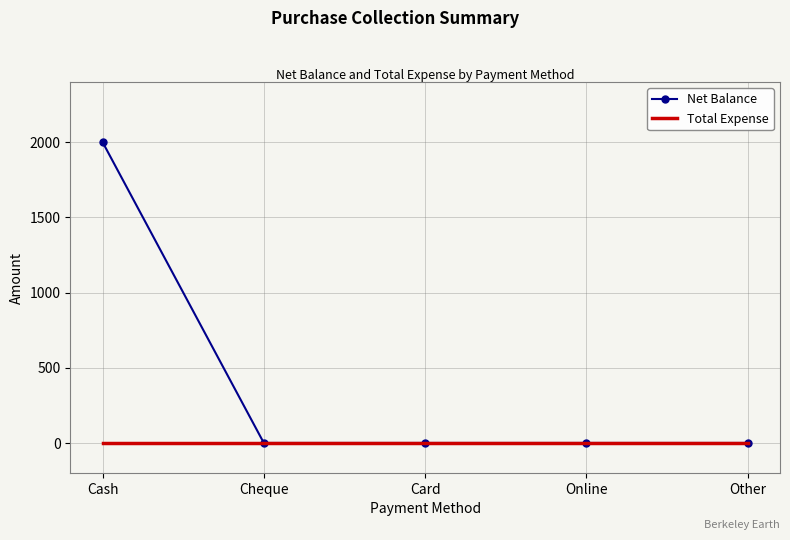

Reading left to right, list all the values displayed in this chart.

Net Balance: 2000	0	0	0	0
Total Expense: 0	0	0	0	0